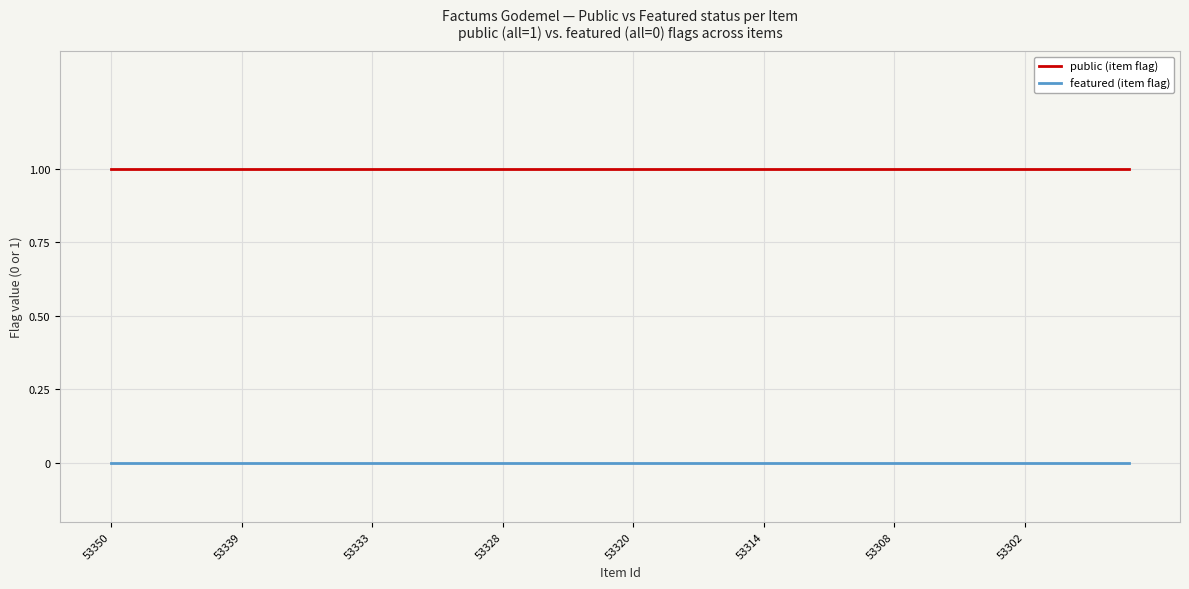

What are all the series names shown in the legend?

public (item flag), featured (item flag)